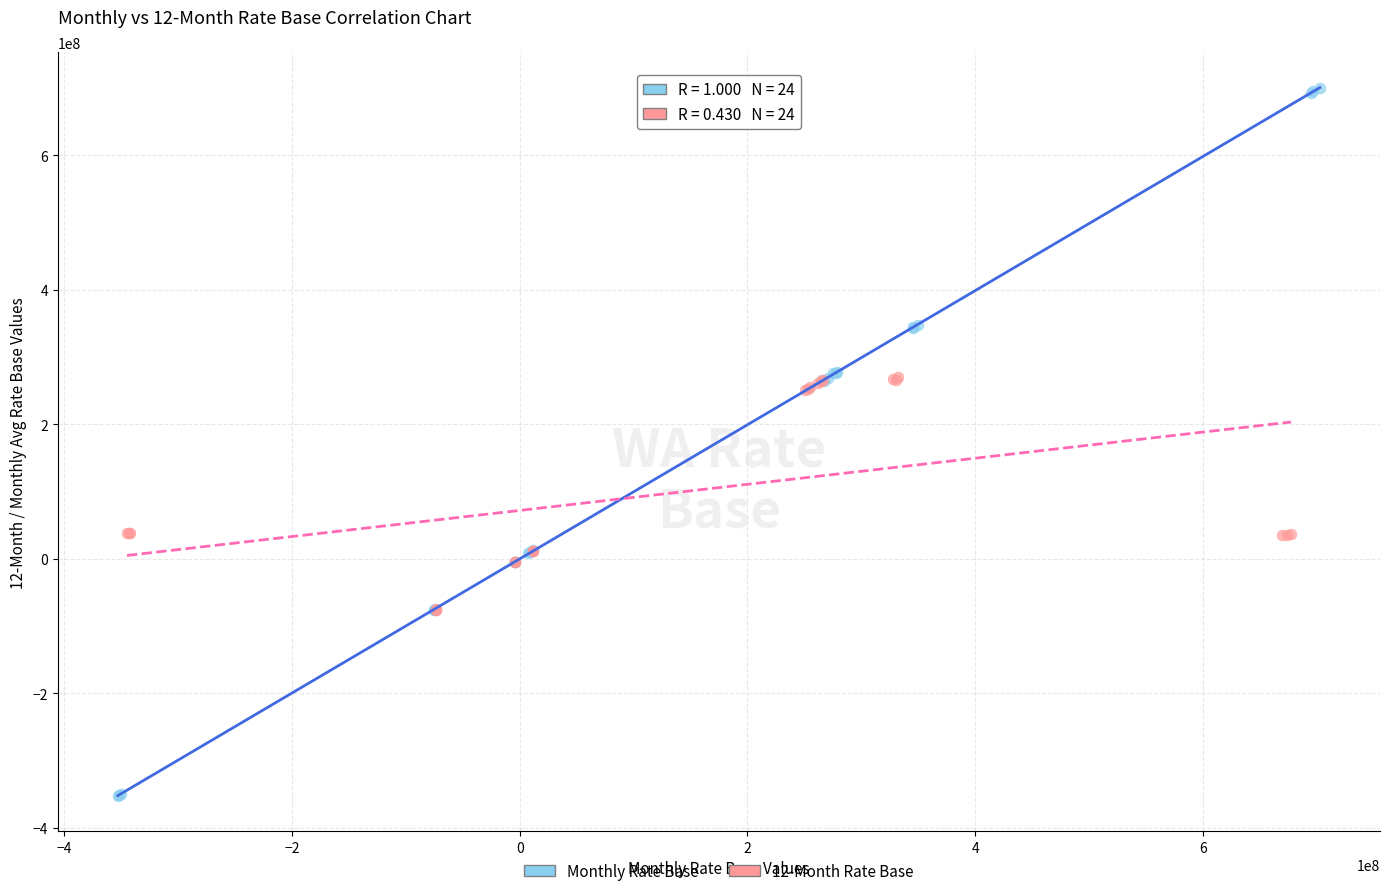

Which series reaches the maximum Y coordinate?

Monthly Rate Base